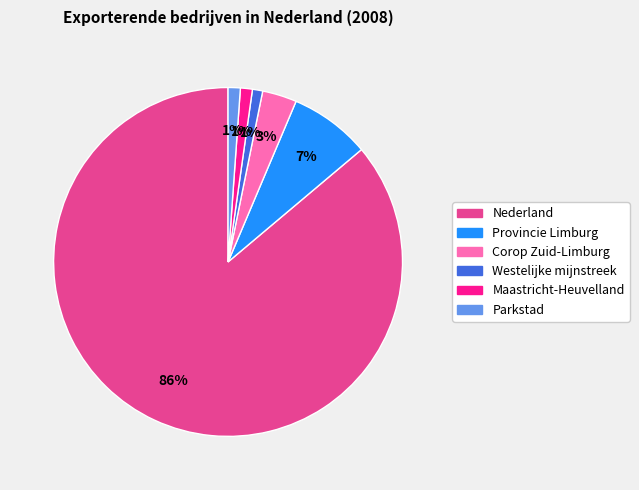

Is there any slice that represents more than half of the pie?

Yes